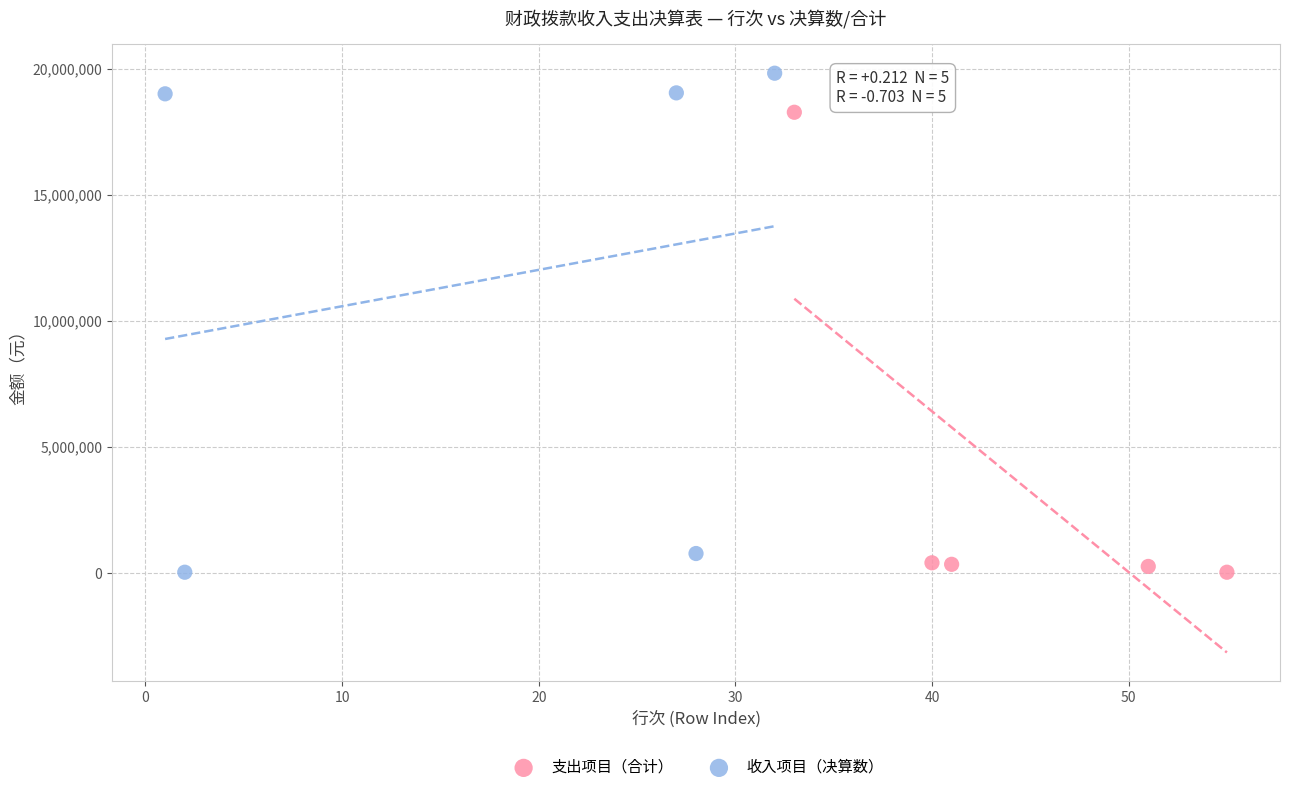

Which series reaches the maximum Y coordinate?

收入项目（决算数）